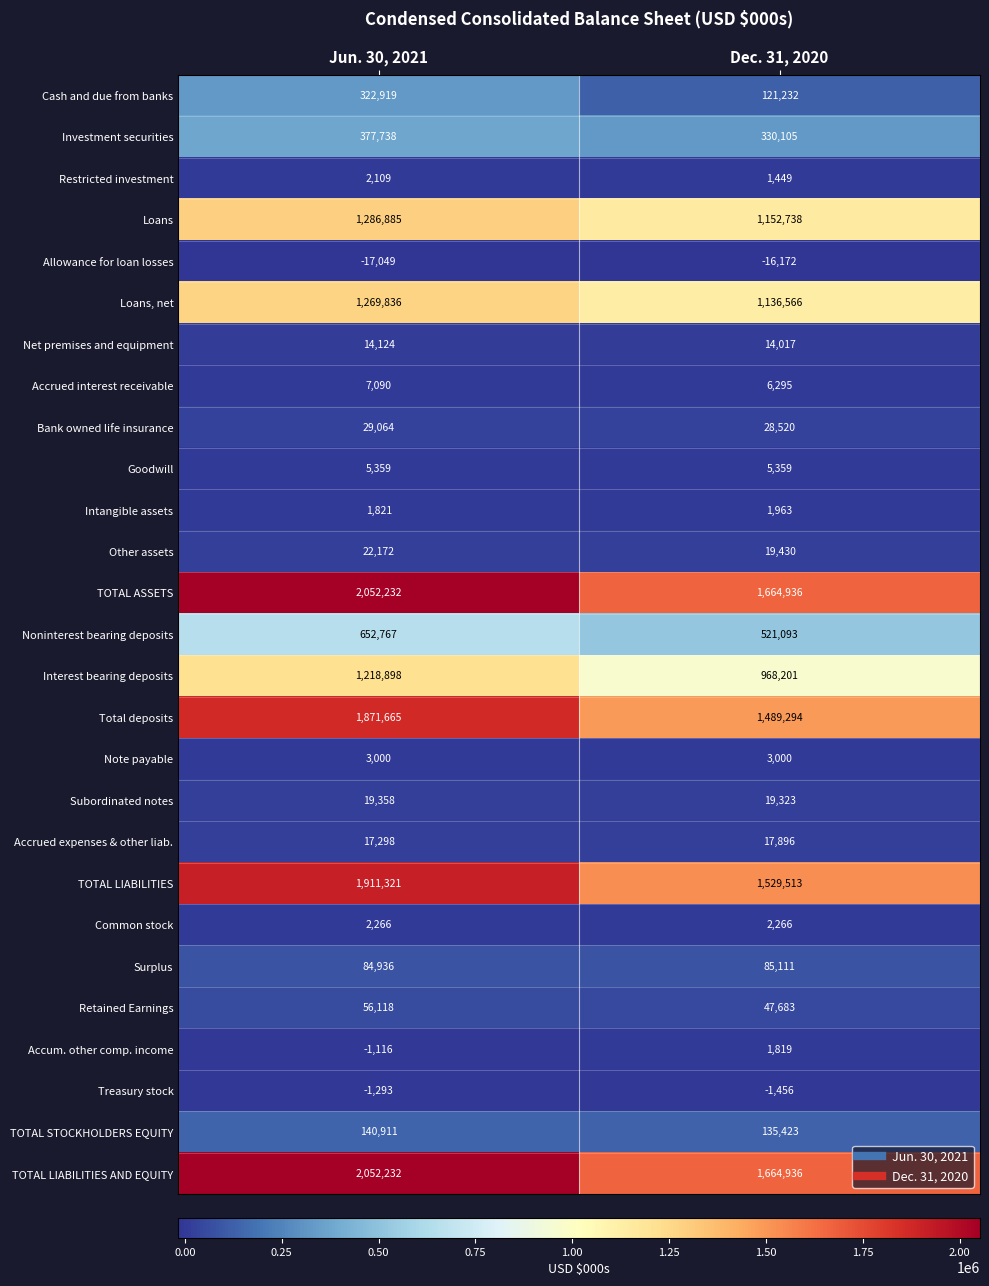

Where is Accrued expenses & other liab. nearest to the value 17597?

Jun. 30, 2021